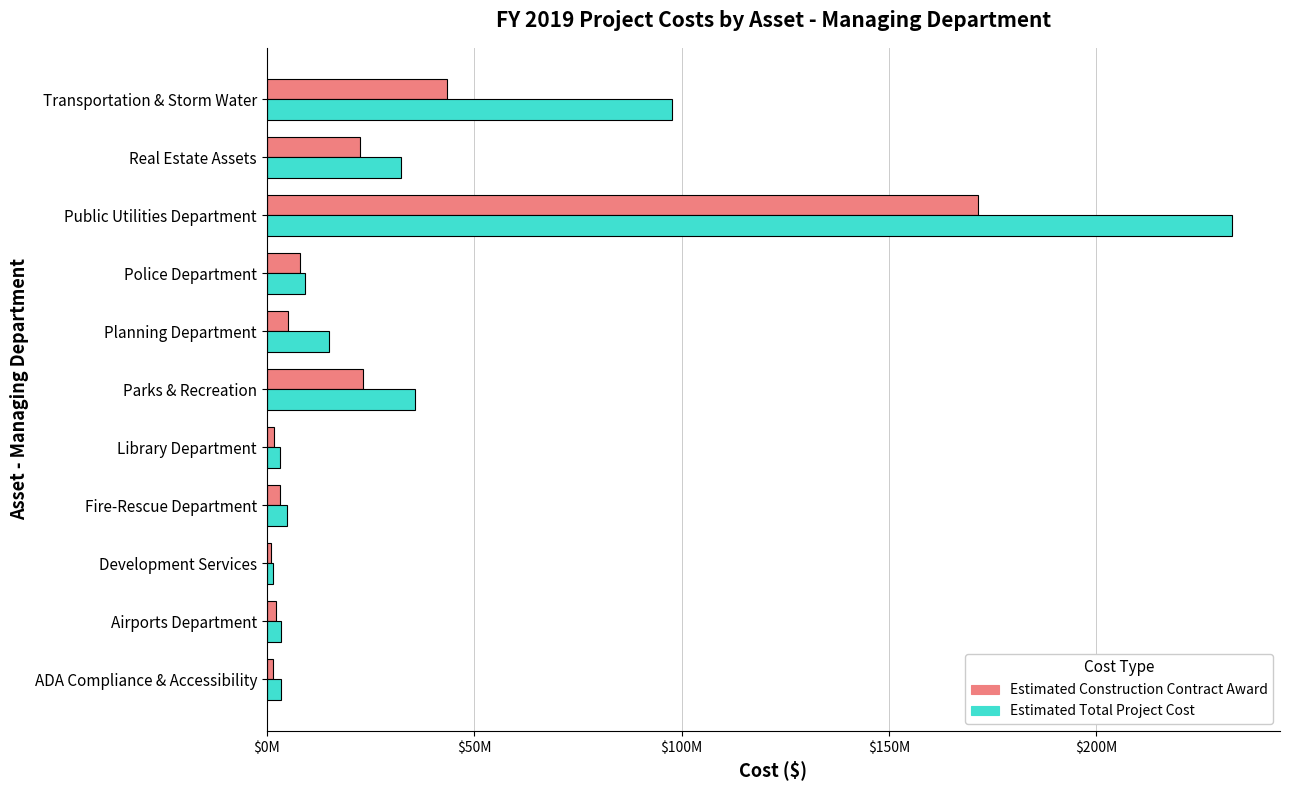

What are all the series names shown in the legend?

Estimated Construction Contract Award, Estimated Total Project Cost